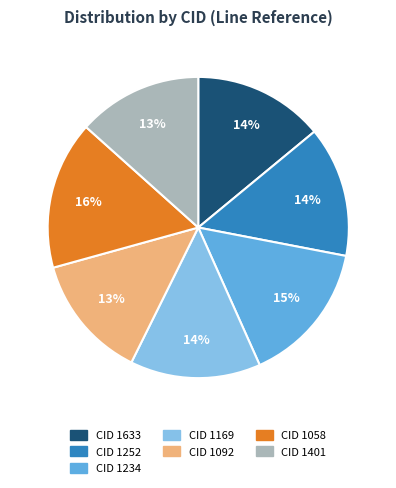

To the nearest percent, what is the difference between the largest and smallest slice percentages?

3%